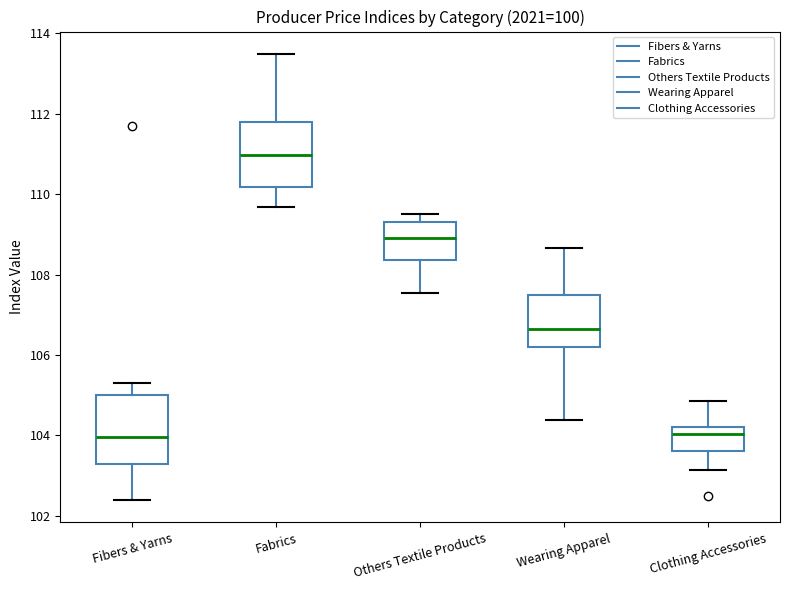

Where is the upper edge of the box for Fabrics on the y-axis? The values are not printed on the chart, so give them approximately, as read against the axis.

111.8